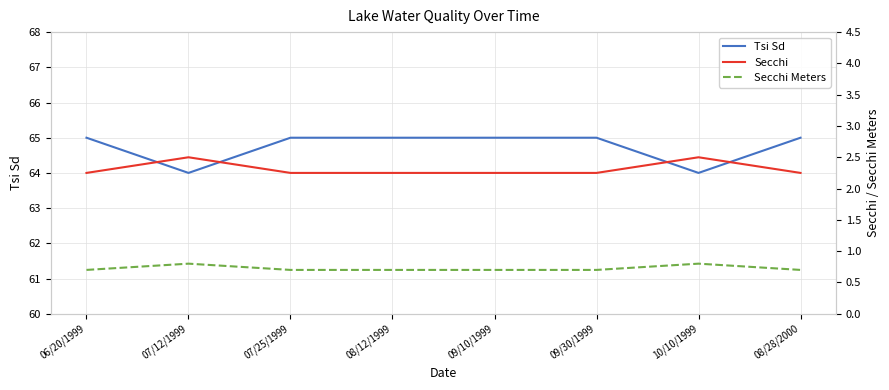

Does the chart have visible grid lines?

Yes